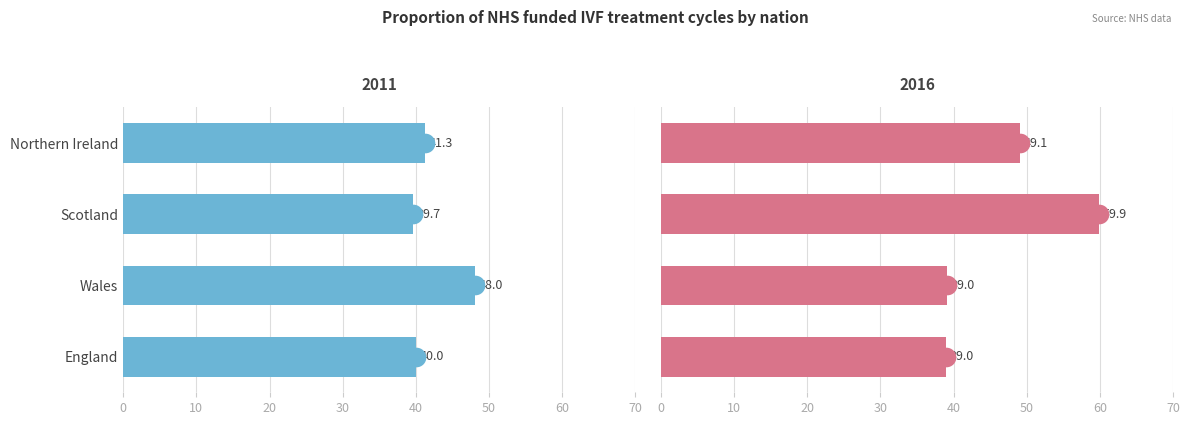

What is the total value across all series at England?

79.0